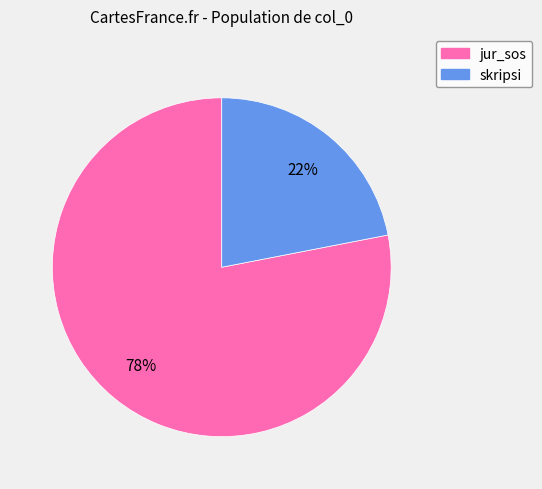

What is the smallest slice in the pie chart?

skripsi